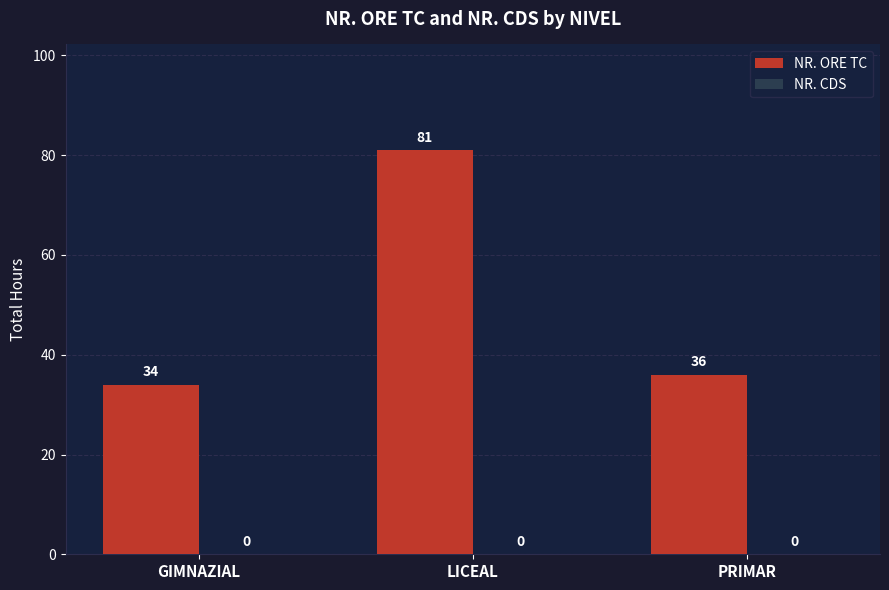

What is the difference between the maximum and second lowest values?

45